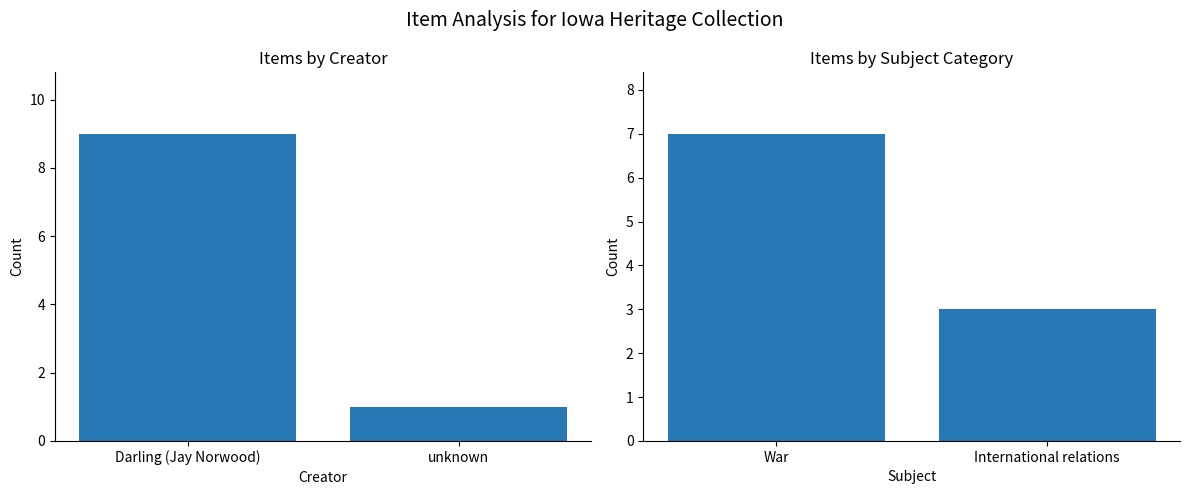

The Items by Creator series shows 13 at Darling (Jay Norwood). True or false?

False